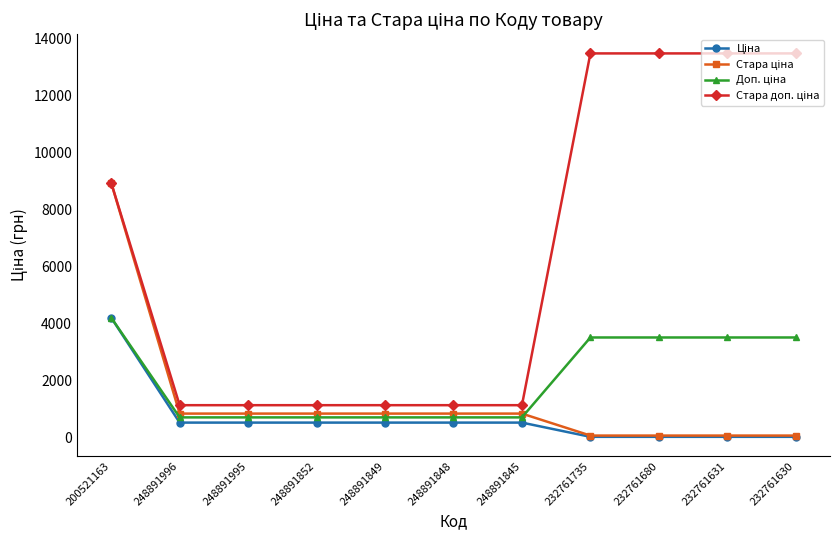

At how many categories does at least one series exceed 9634?

4